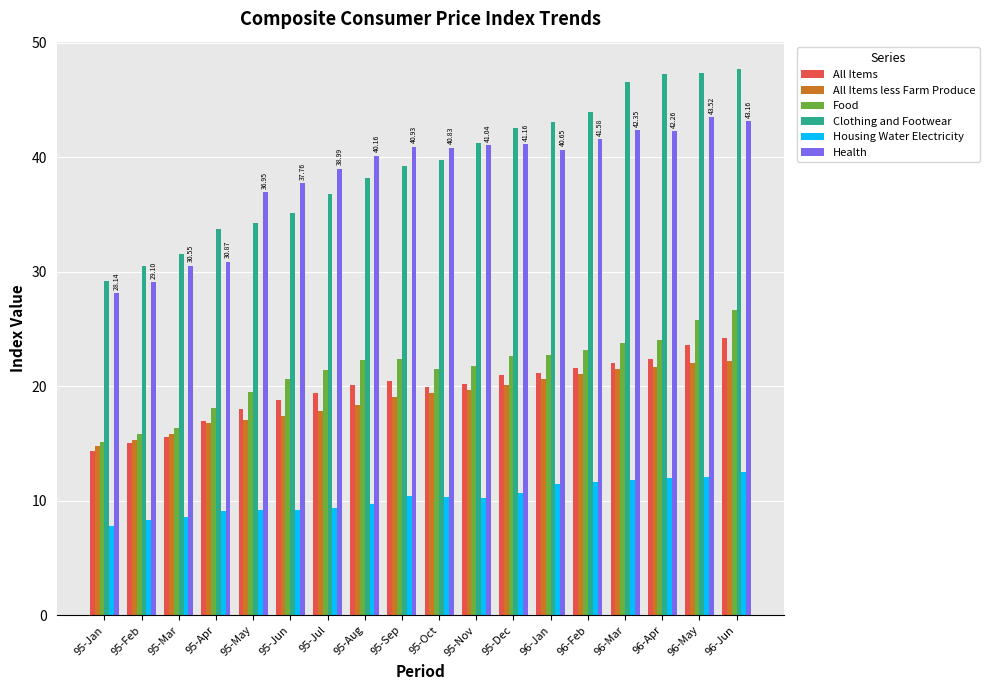

Is the value of Housing Water Electricity at 96-May greater than the value of Clothing and Footwear at 95-Nov?

No